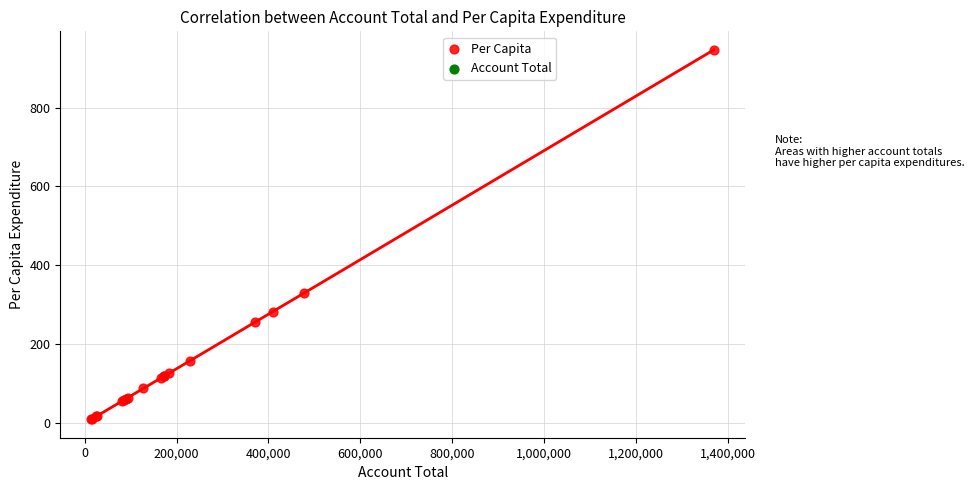

What Y value in the scatter plot is closest to 478?

330.1